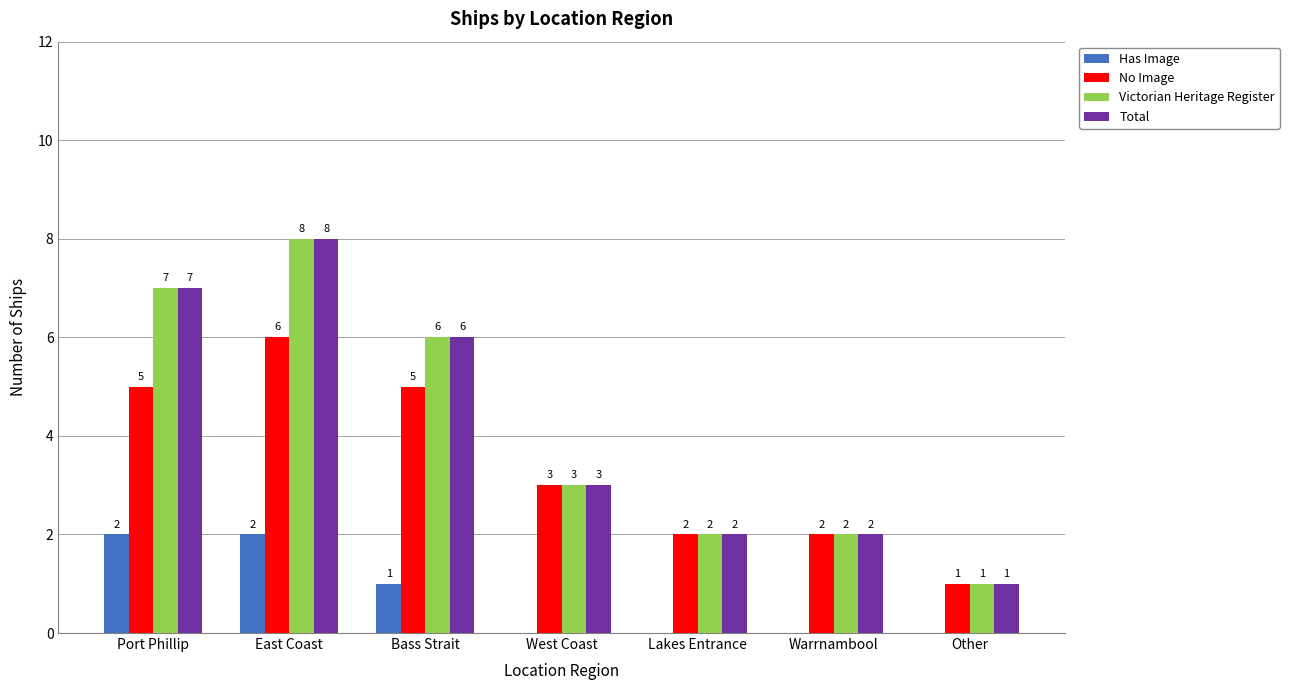

At which label does No Image reach its peak?

East Coast